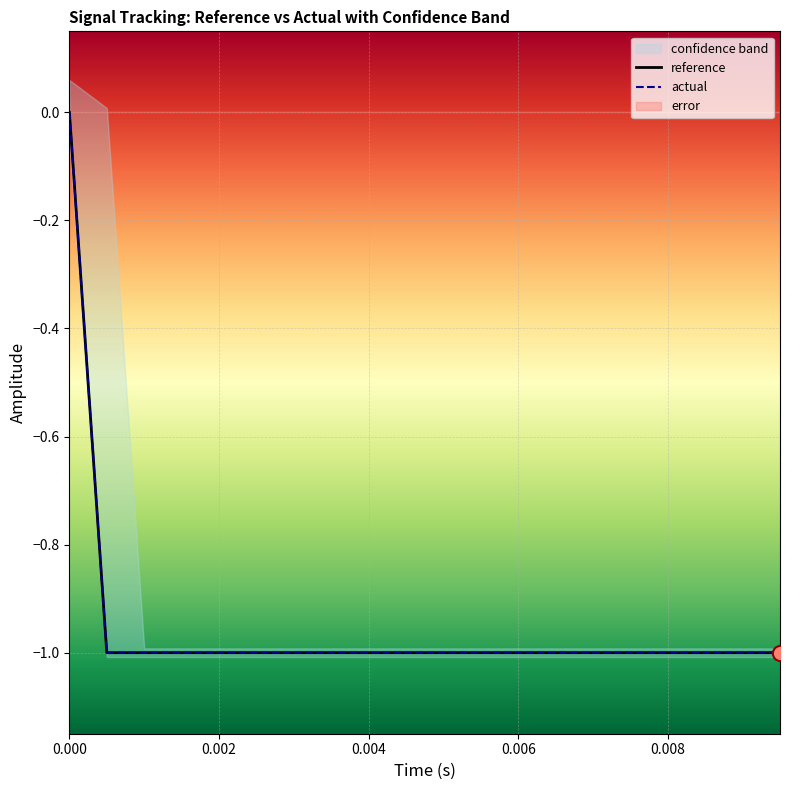

Which series has the widest spread of Y values?

reference